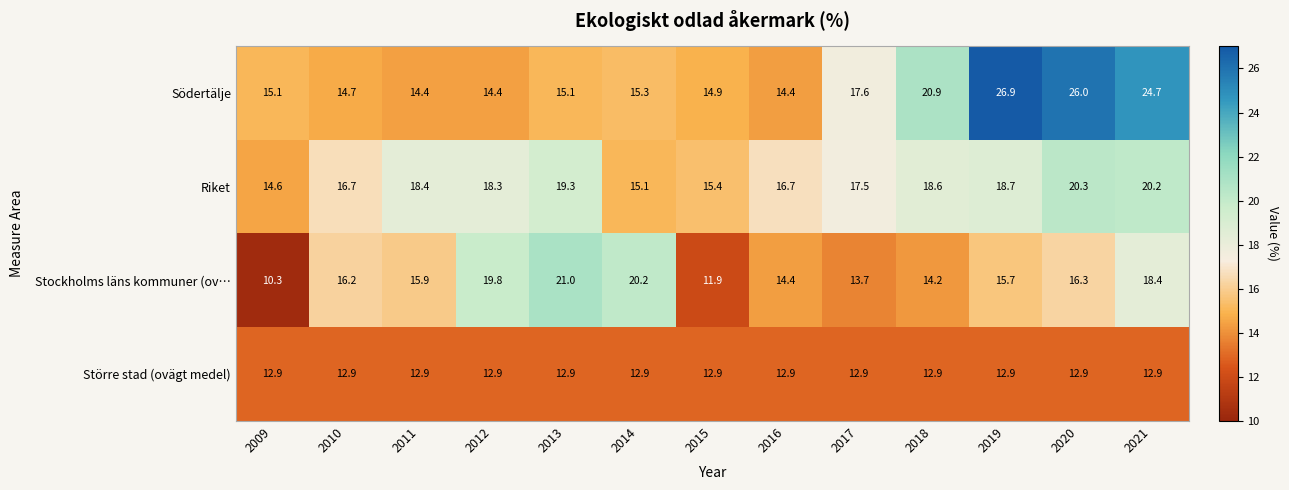

What is the difference between the Stockholms läns kommuner (ov… values at 2021 and 2016?

4.0